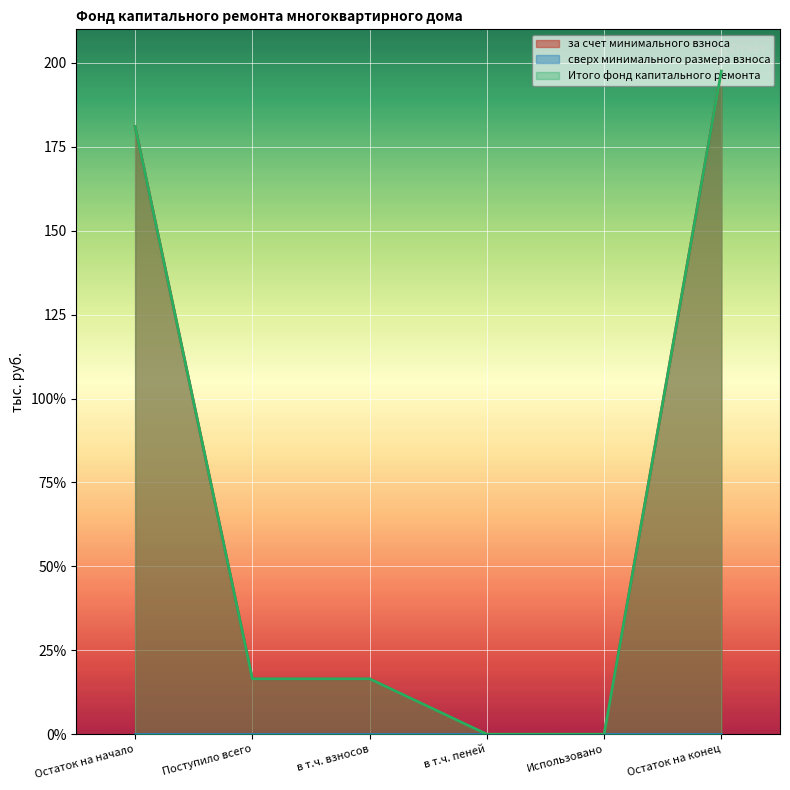

Is it true that за счет минимального взноса equals 22.7 at Поступило всего?

False